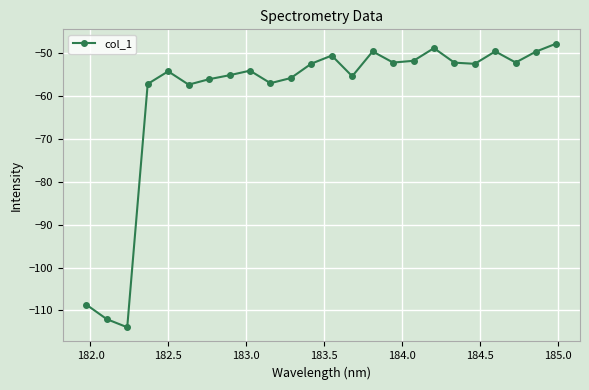

What is the value of the 19th point from the left?

-52.2